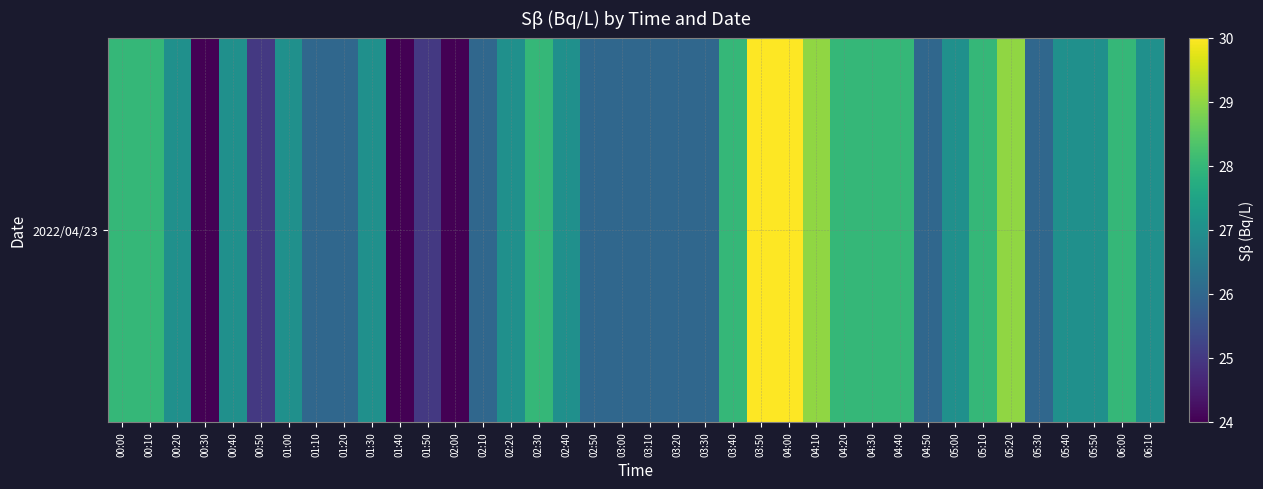

Reading left to right, list all the values displayed in this chart.

00:00=28	00:10=28	00:20=27	00:30=24	00:40=27	00:50=25	01:00=27	01:10=26	01:20=26	01:30=27	01:40=24	01:50=25	02:00=24	02:10=26	02:20=27	02:30=28	02:40=27	02:50=26	03:00=26	03:10=26	03:20=26	03:30=26	03:40=28	03:50=30	04:00=30	04:10=29	04:20=28	04:30=28	04:40=28	04:50=26	05:00=27	05:10=28	05:20=29	05:30=26	05:40=27	05:50=27	06:00=28	06:10=27